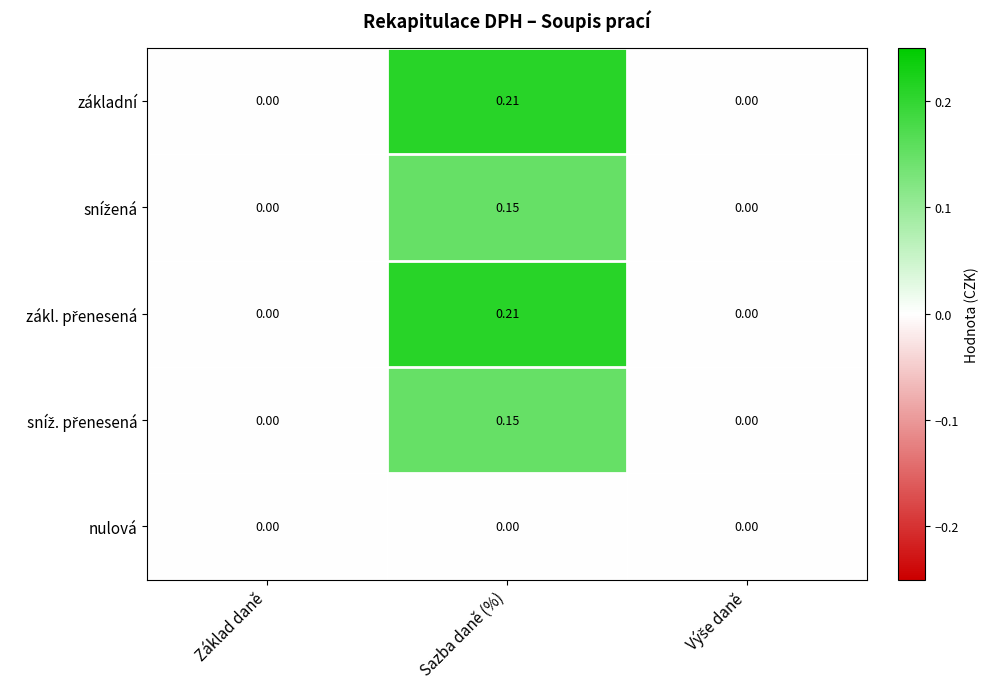

At which category is the sum across all series the highest?

Sazba daně (%)